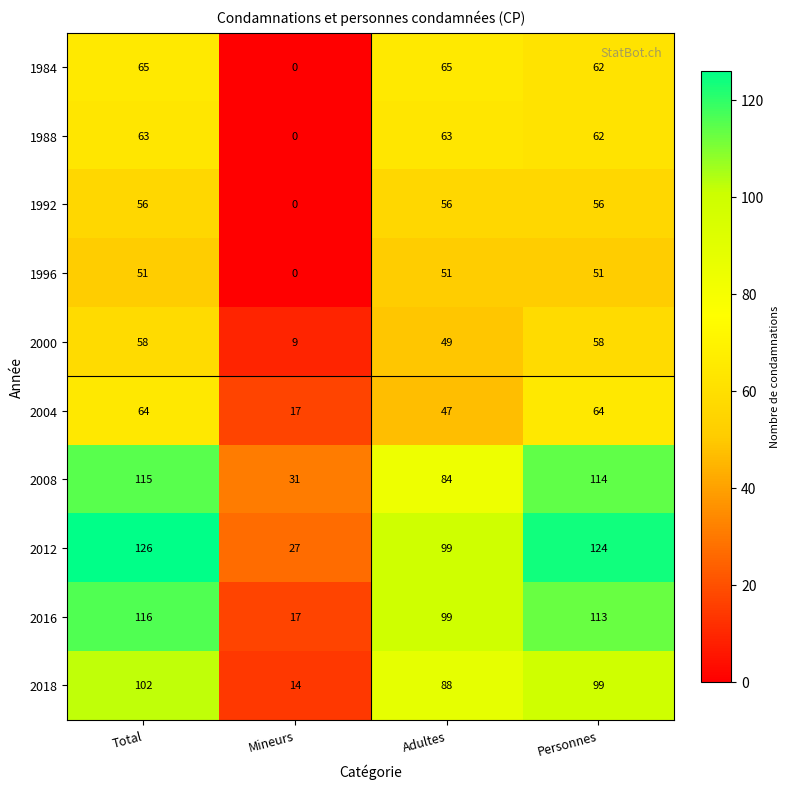

What is the maximum value for 2004?

64